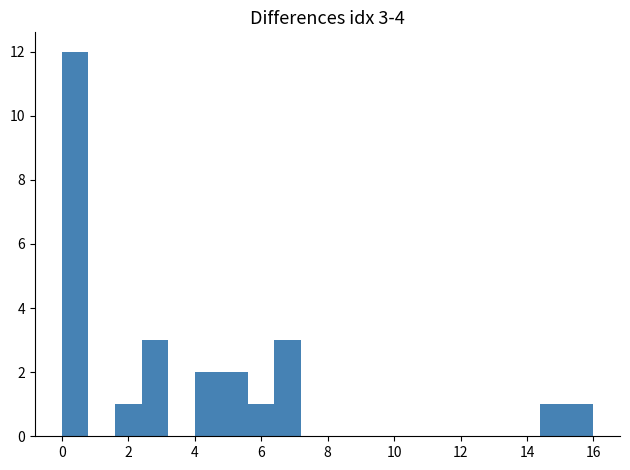

Which range on the x-axis has the tallest bar?

0.0 to 0.8